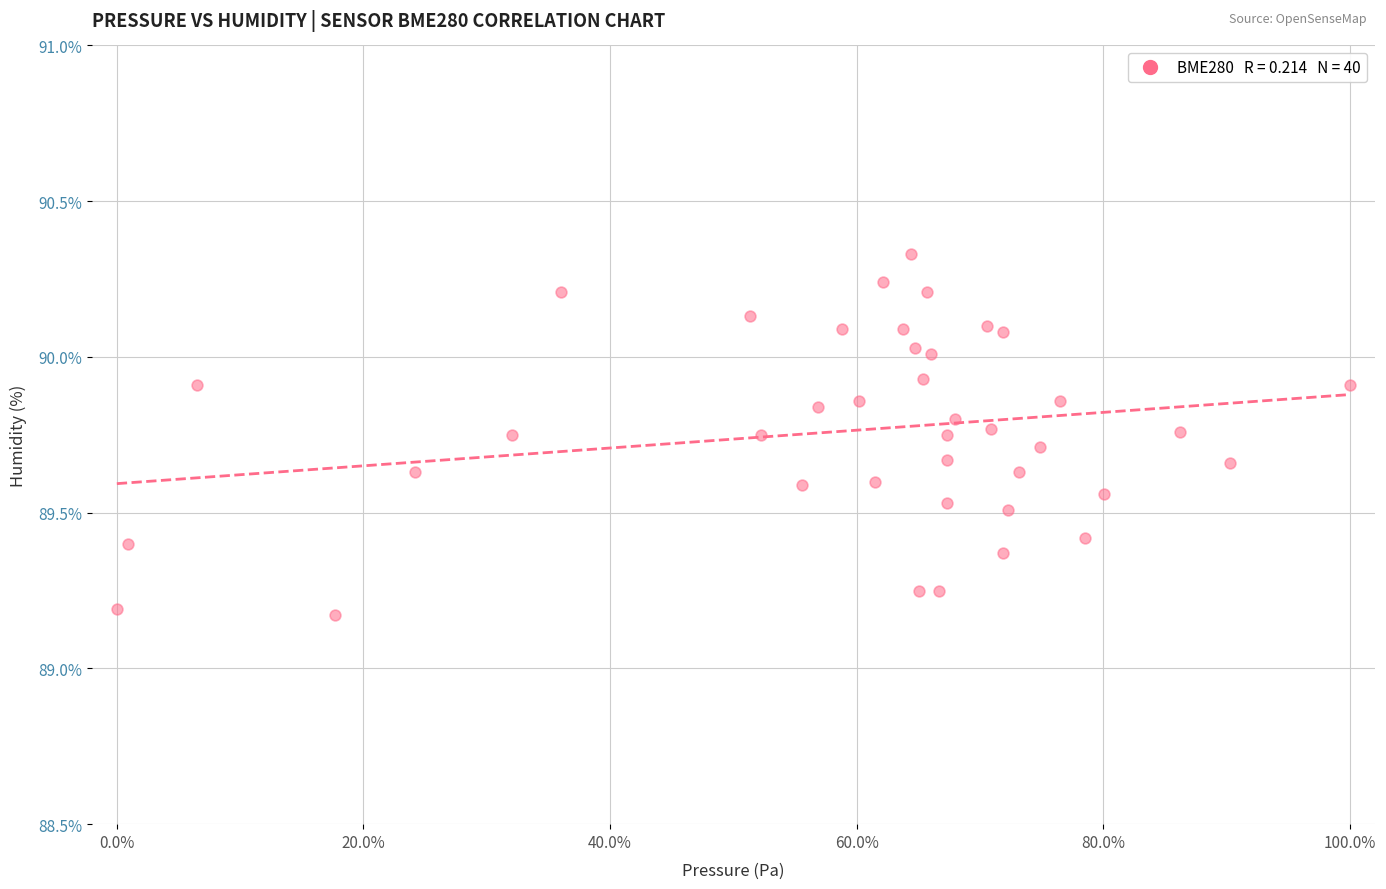

What is the range of Y values (max minus min)?

1.2